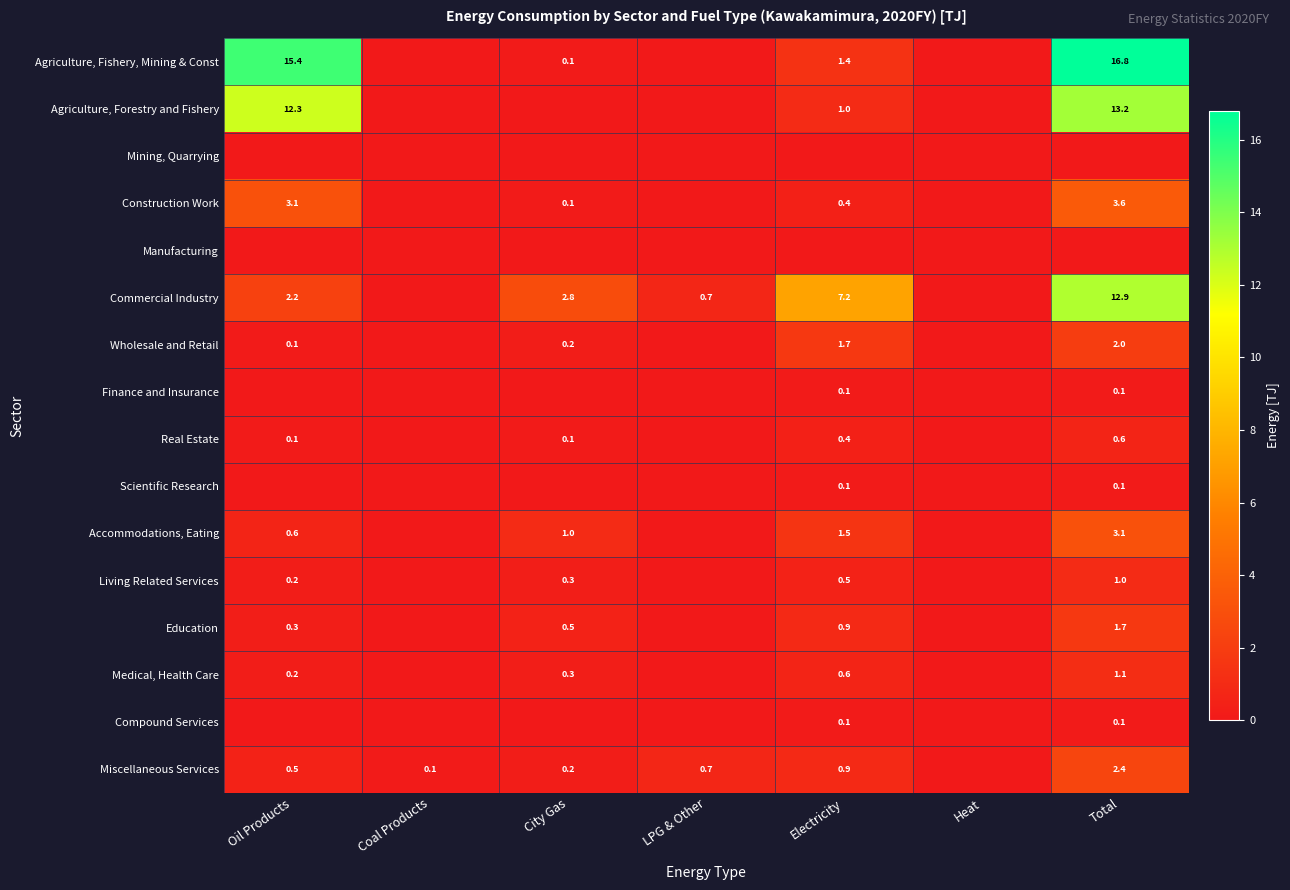

At how many categories does at least one series exceed 14?

2